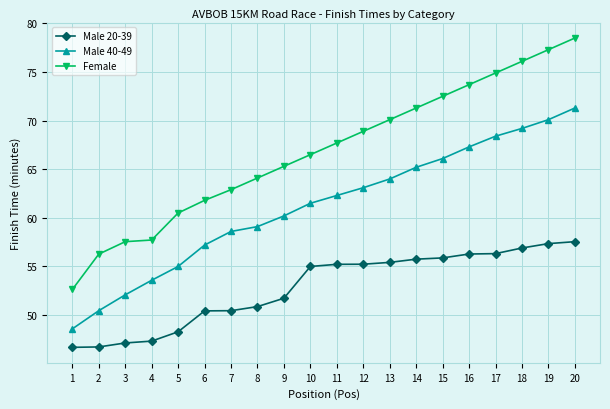

How many lines are shown in the chart?

3